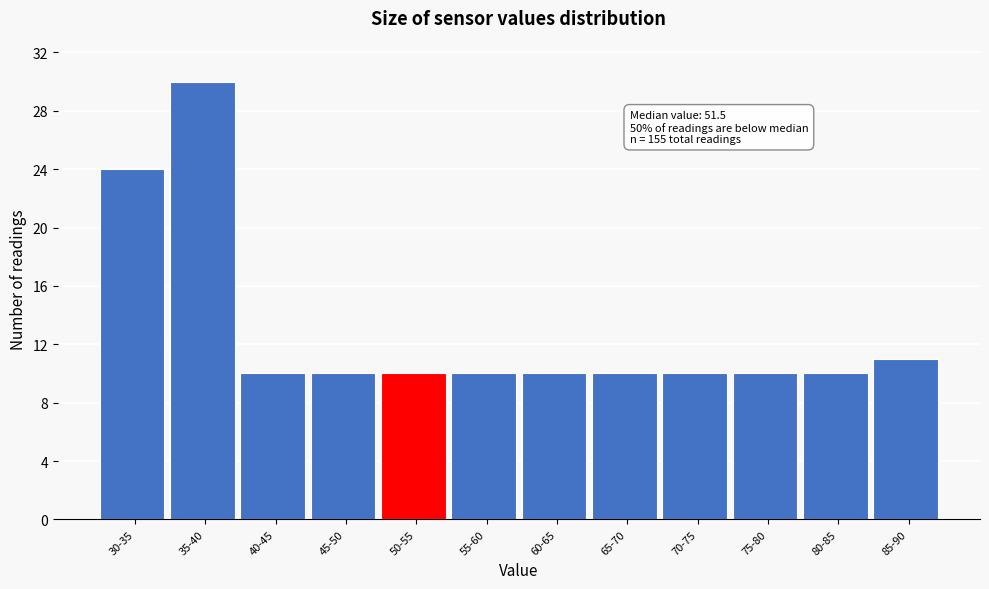

Reading left to right, transcribe all the data shown in this chart.

30-35=24	35-40=30	40-45=10	45-50=10	50-55=10	55-60=10	60-65=10	65-70=10	70-75=10	75-80=10	80-85=10	85-90=11